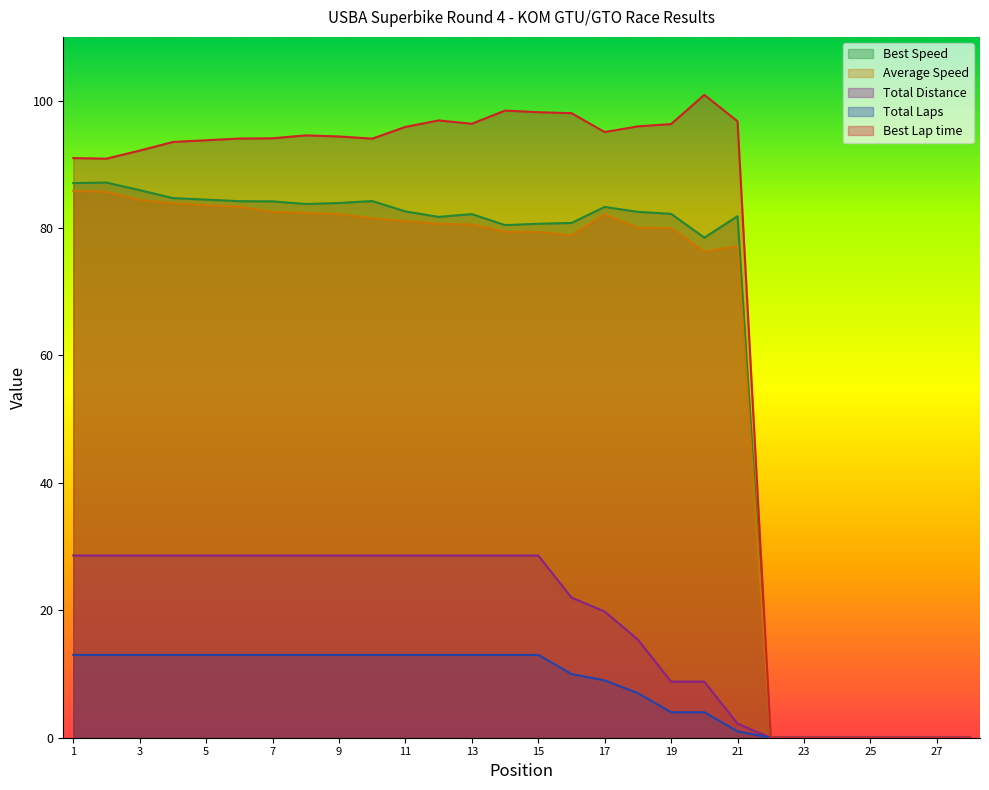

Where does the Average Speed series first go above 80?

1